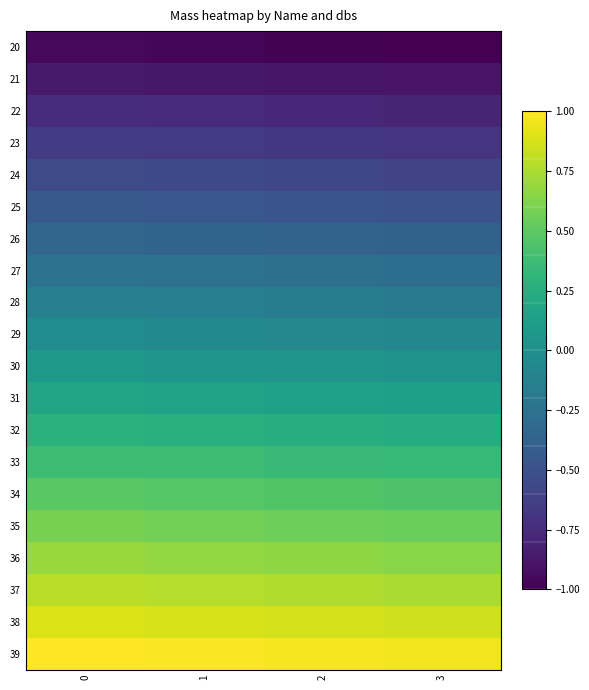

At which category does the chart reach its minimum across all series?

3